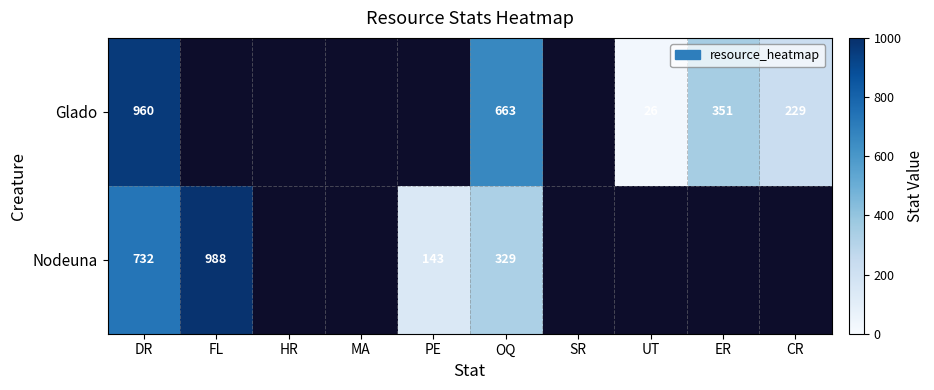

The value of Nodeuna at OQ is 447. True or false?

False